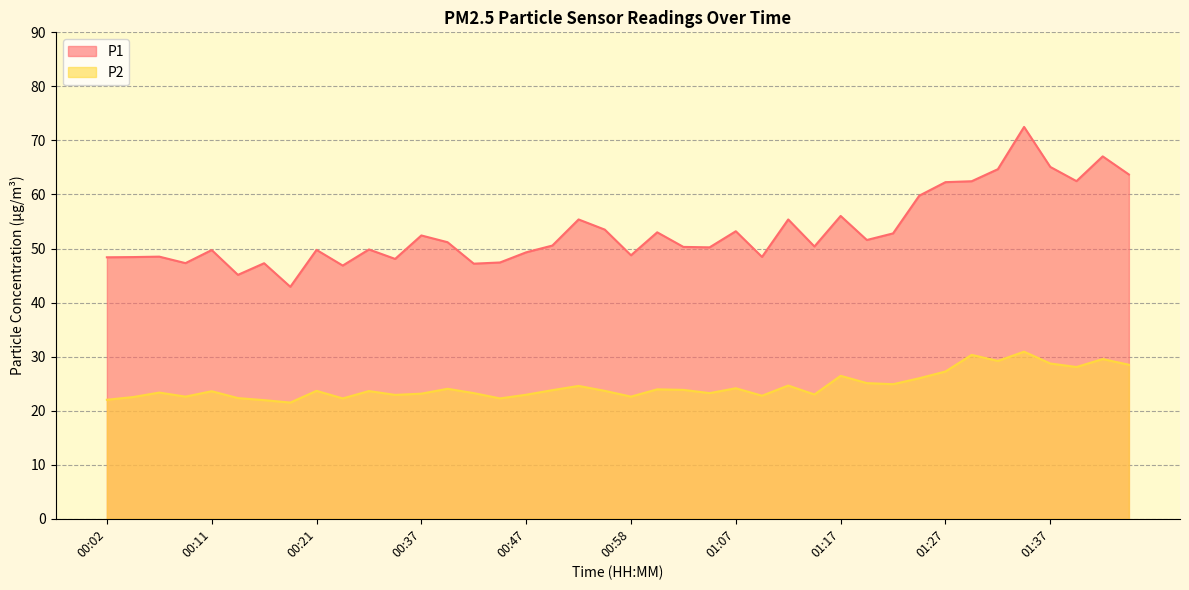

What is the sum of the P1 values at 00:04 and 01:05?

98.6